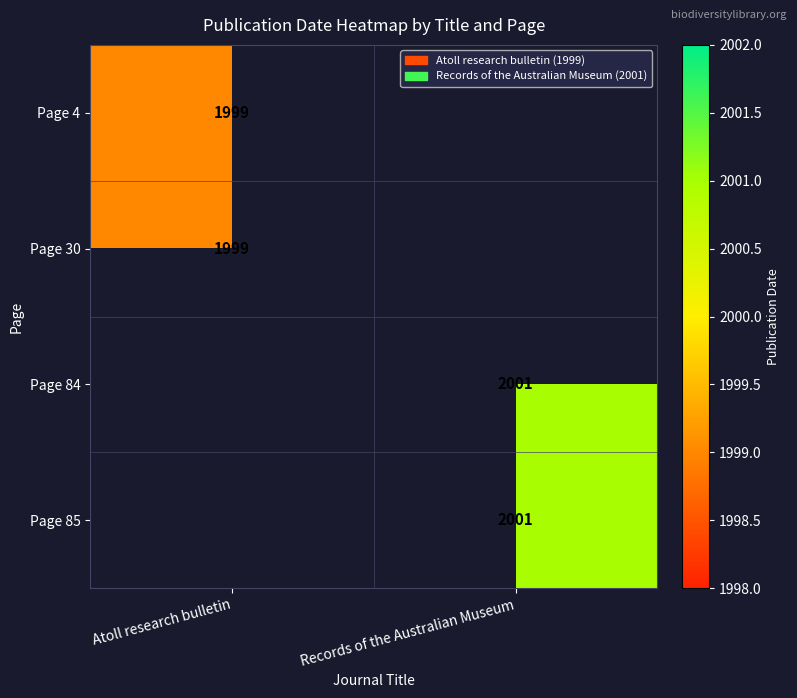

The Page 4 series shows 1276 at Atoll research bulletin. True or false?

False